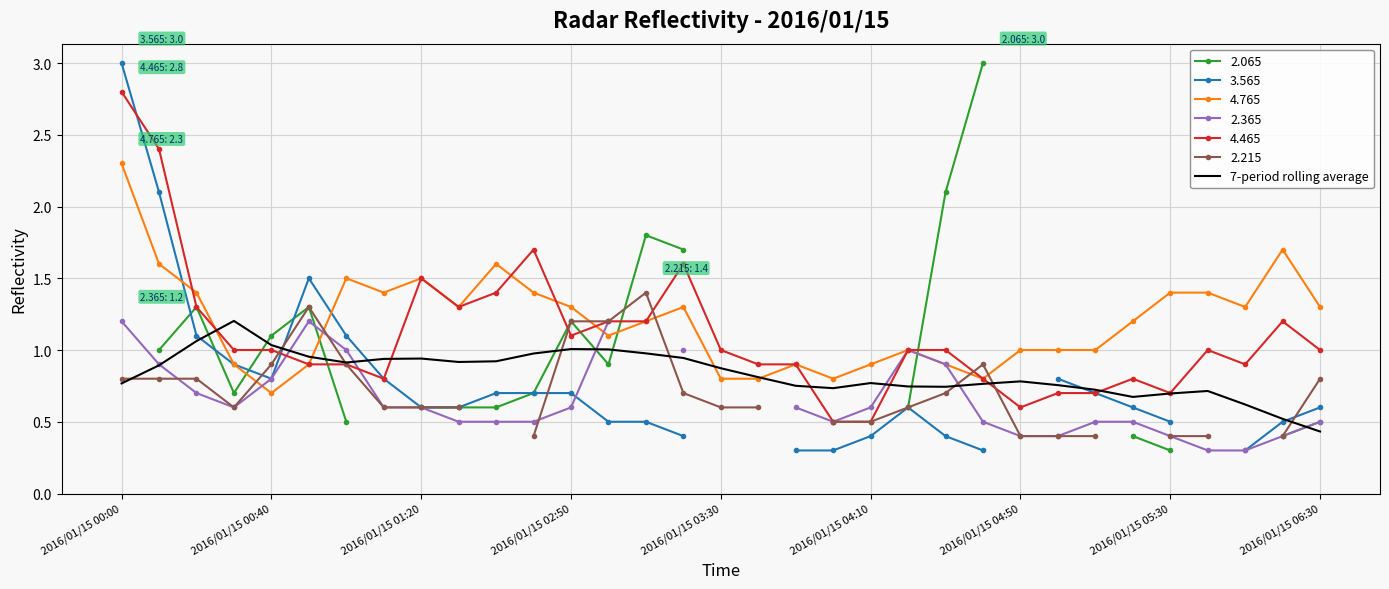

At which label is 7-period rolling average closest to 0?

2016/01/15 06:30